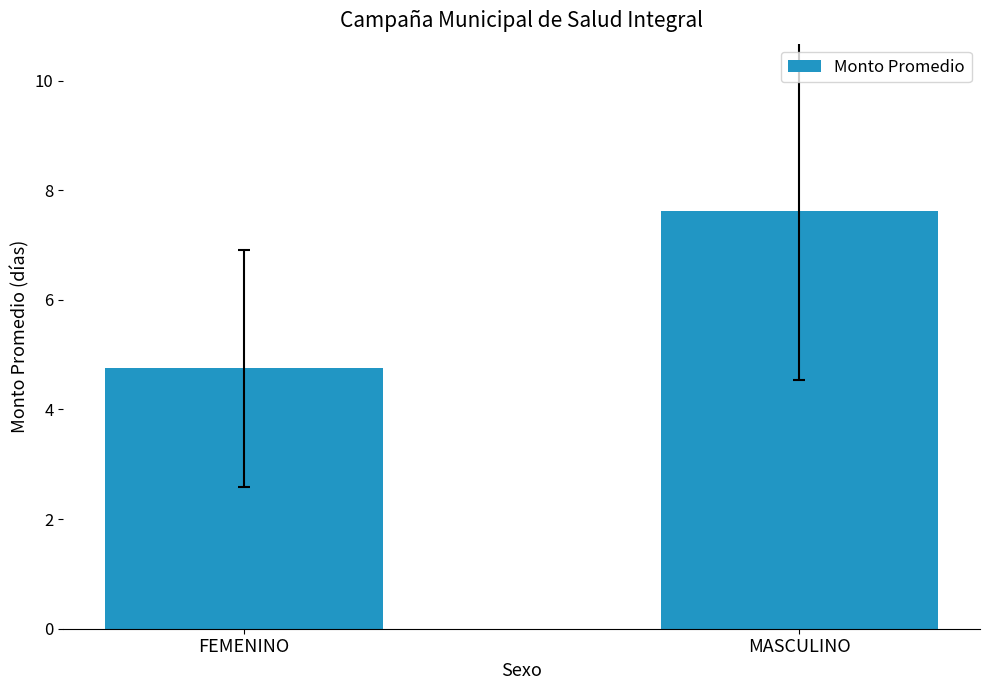

Count the number of values greater than 7.

1